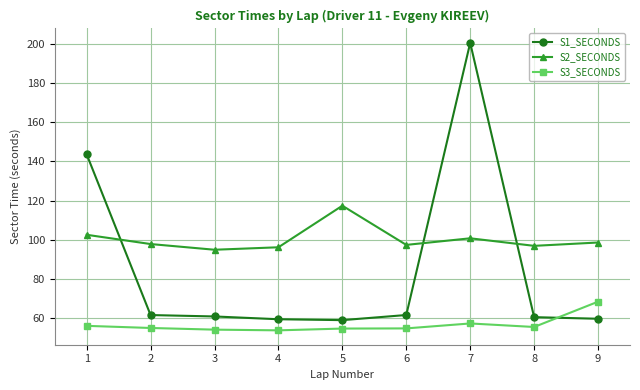

What is the highest value of the S2_SECONDS series?

117.4